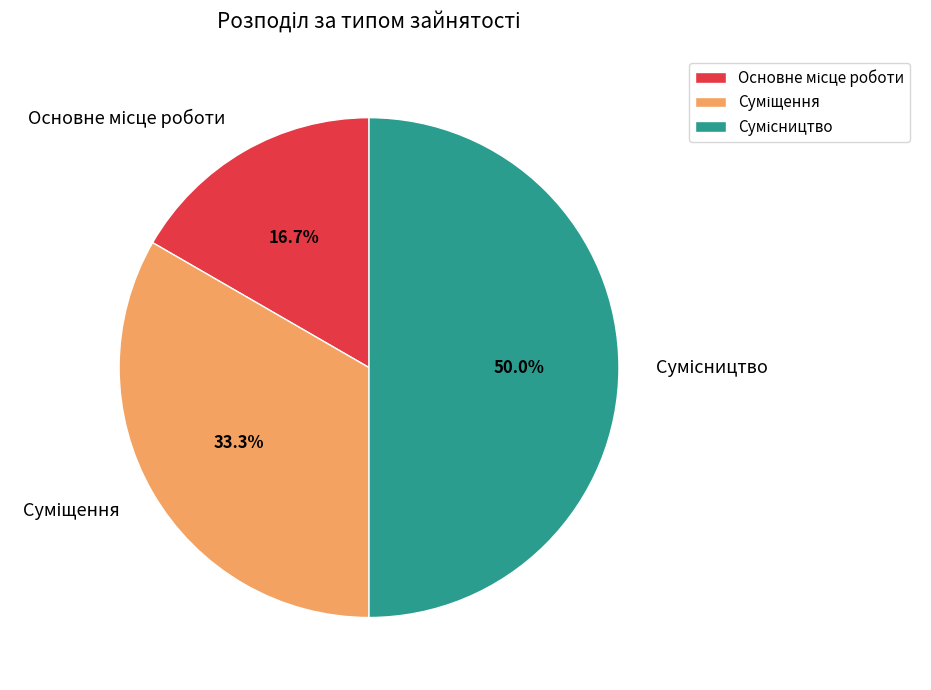

Approximately how many times larger is the value at Суміщення compared to Основне місце роботи?

2.0